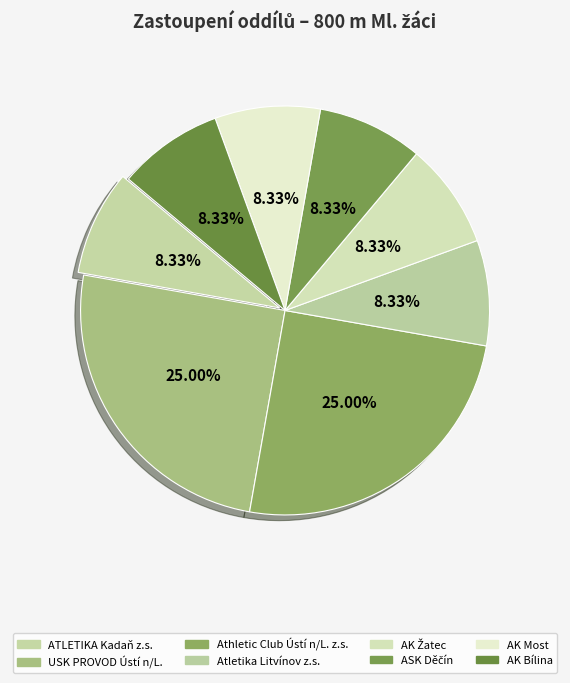

What is the ratio of the value at USK PROVOD Ústí n/L. to the value at Athletic Club Ústí n/L. z.s.?

1.0